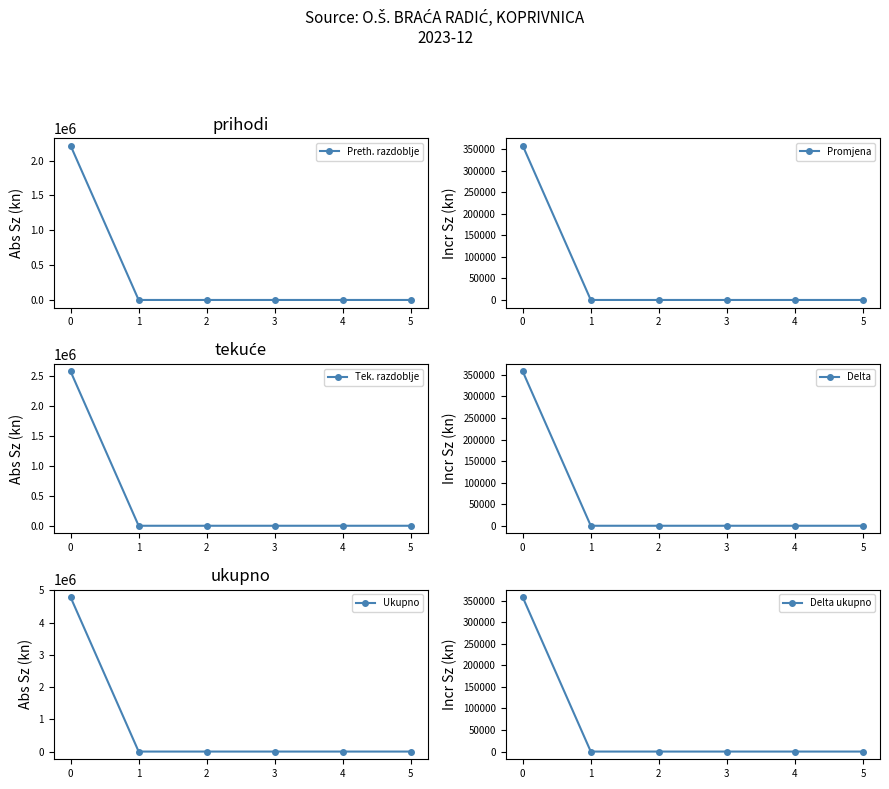

Is the value of Tek. razdoblje at 1 greater than the value of Ukupno at 1?

No